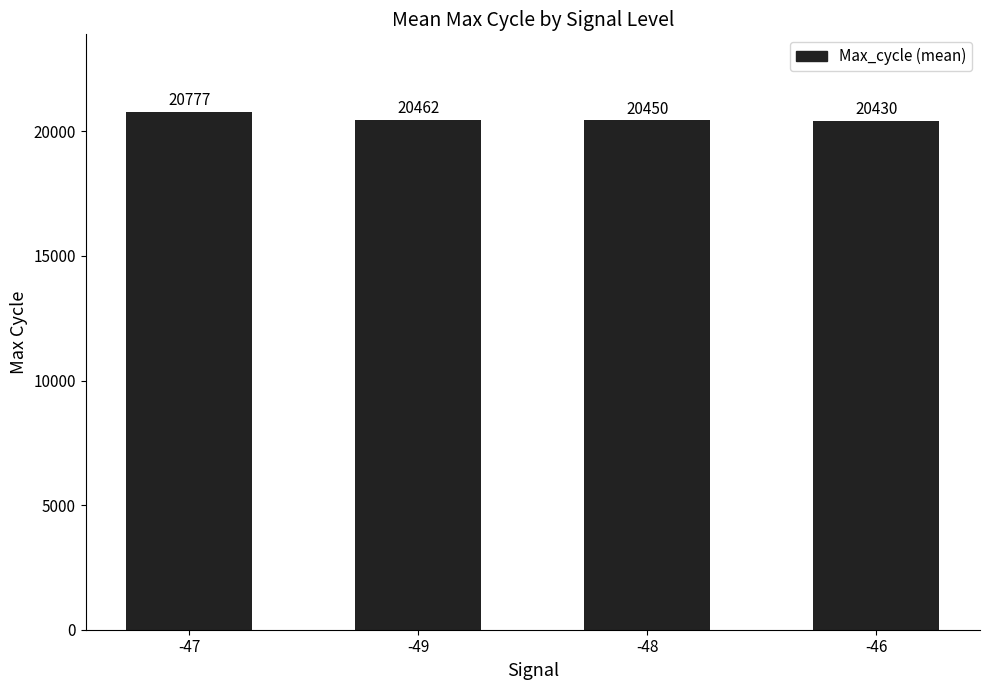

Reading left to right, list all the values displayed in this chart.

20777	20462	20450	20430